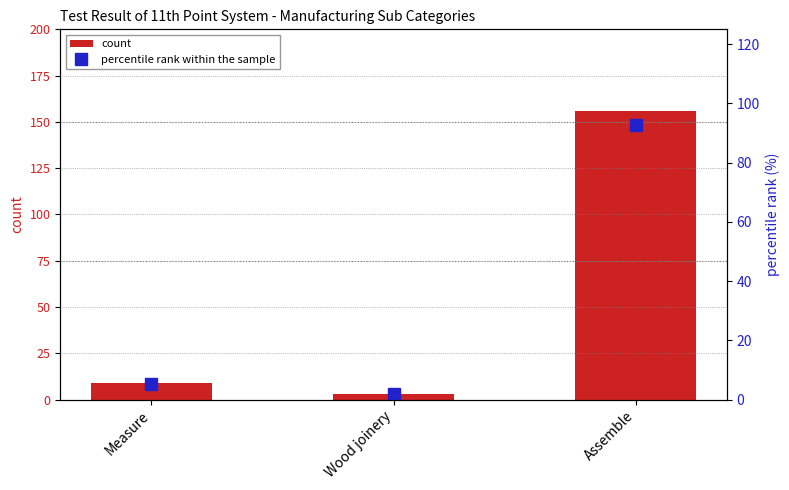

How many values in the count series are below 9?

1